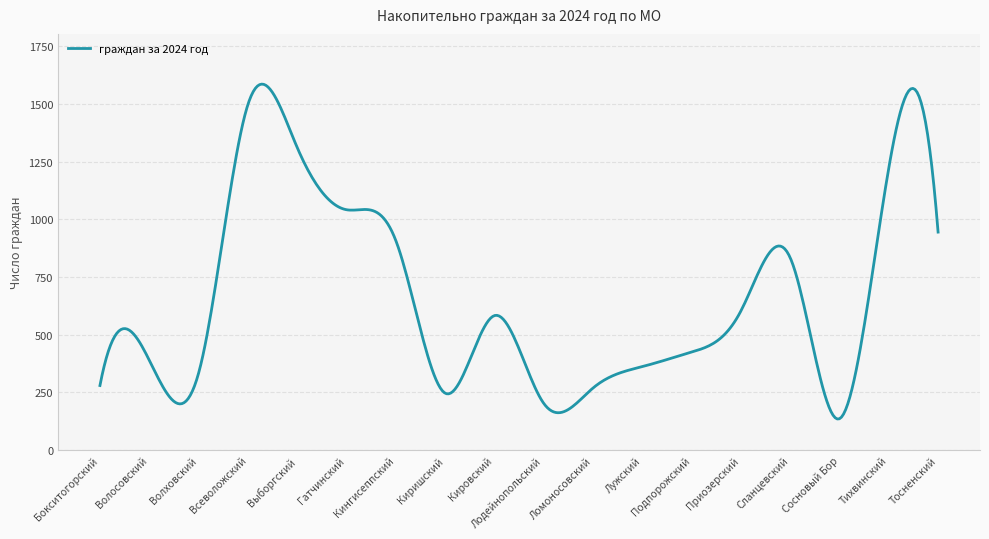

What is the minimum value shown in the chart?

135.0